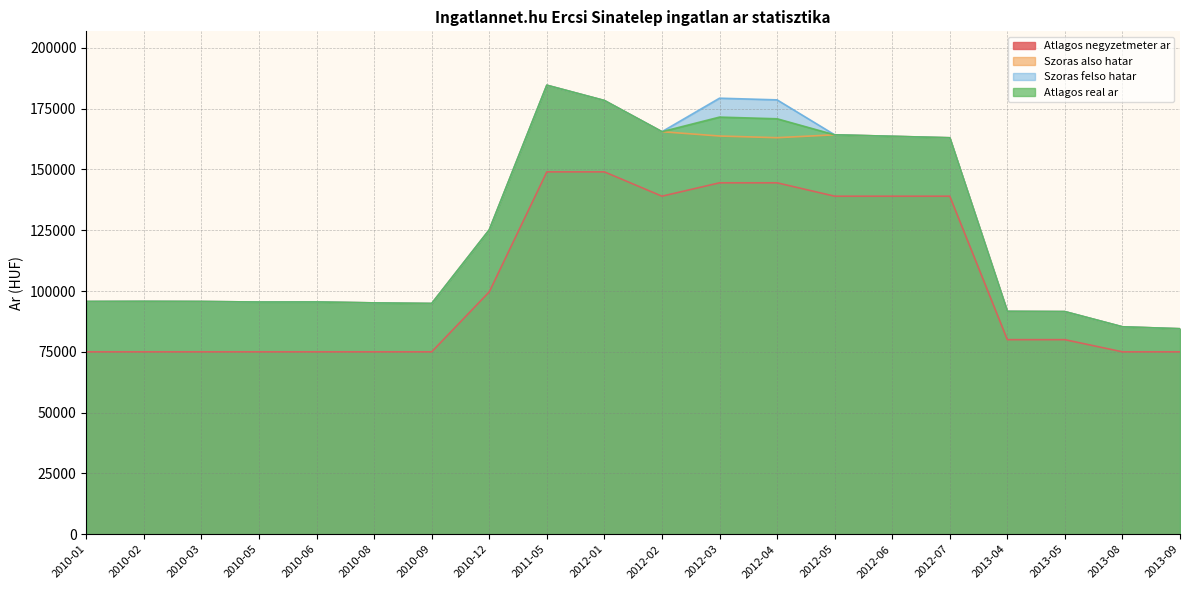

Where is Szoras also hatar nearest to the value 134561?

2010-12